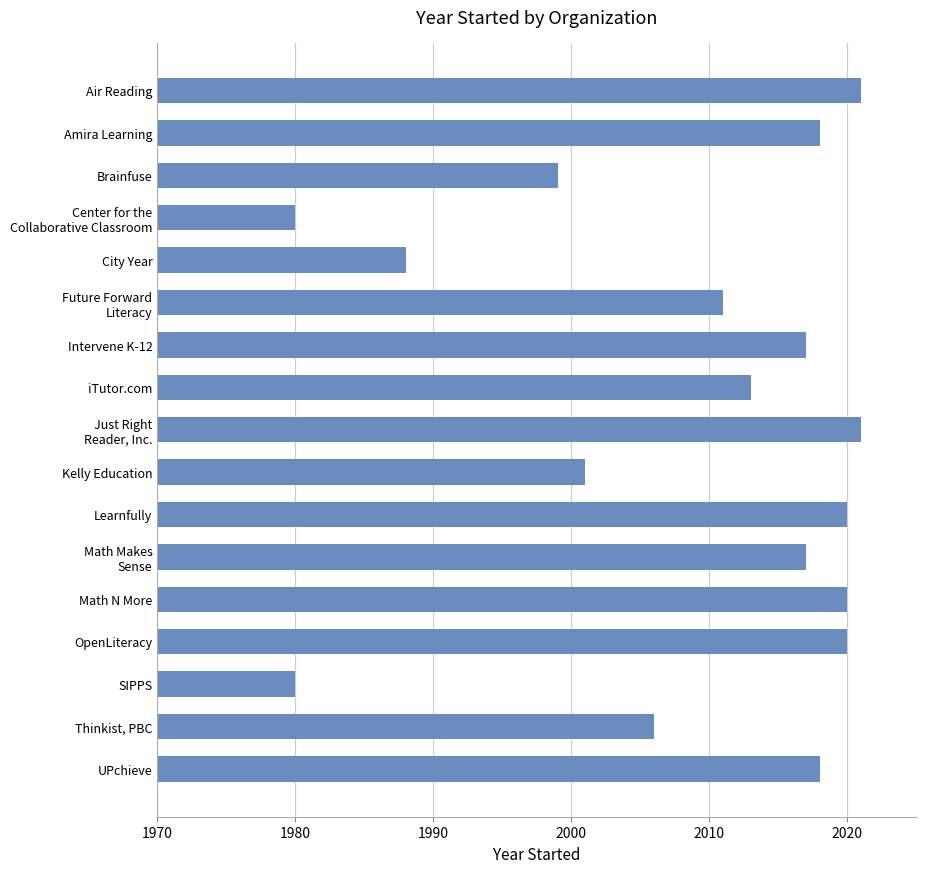

What is the label of the 13th bar from the top?

Math N More